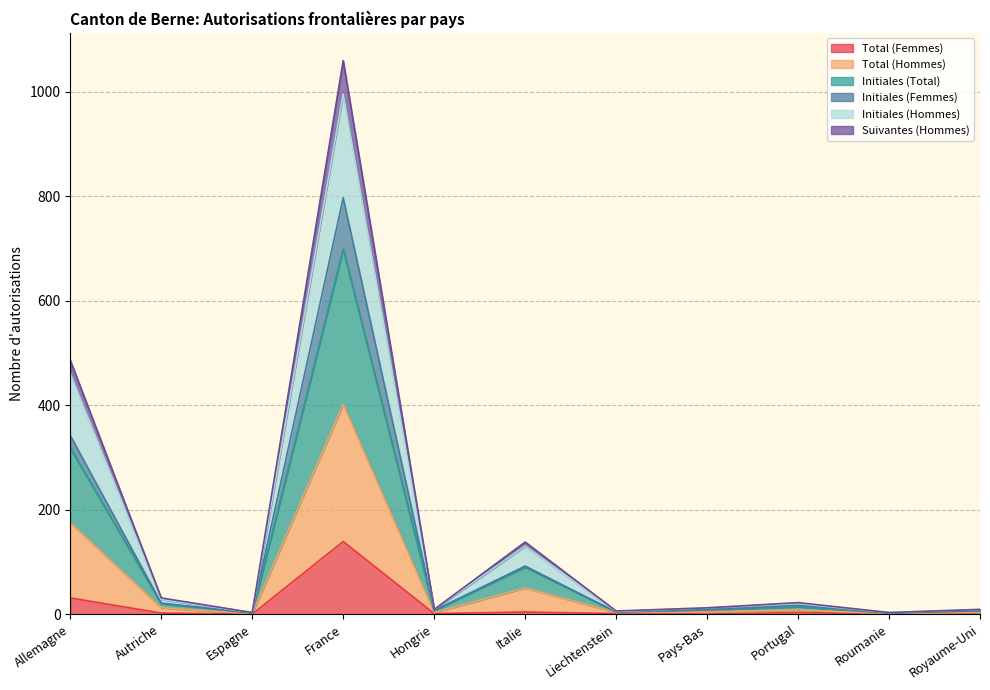

Rank the series at Hongrie from lowest to highest value.

Total (Femmes), Suivantes (Hommes), Initiales (Hommes), Initiales (Femmes), Total (Hommes), Initiales (Total)